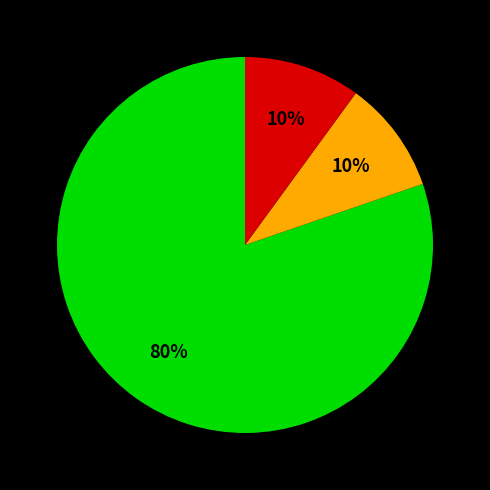

To the nearest percent, what is the average slice percentage?

33%